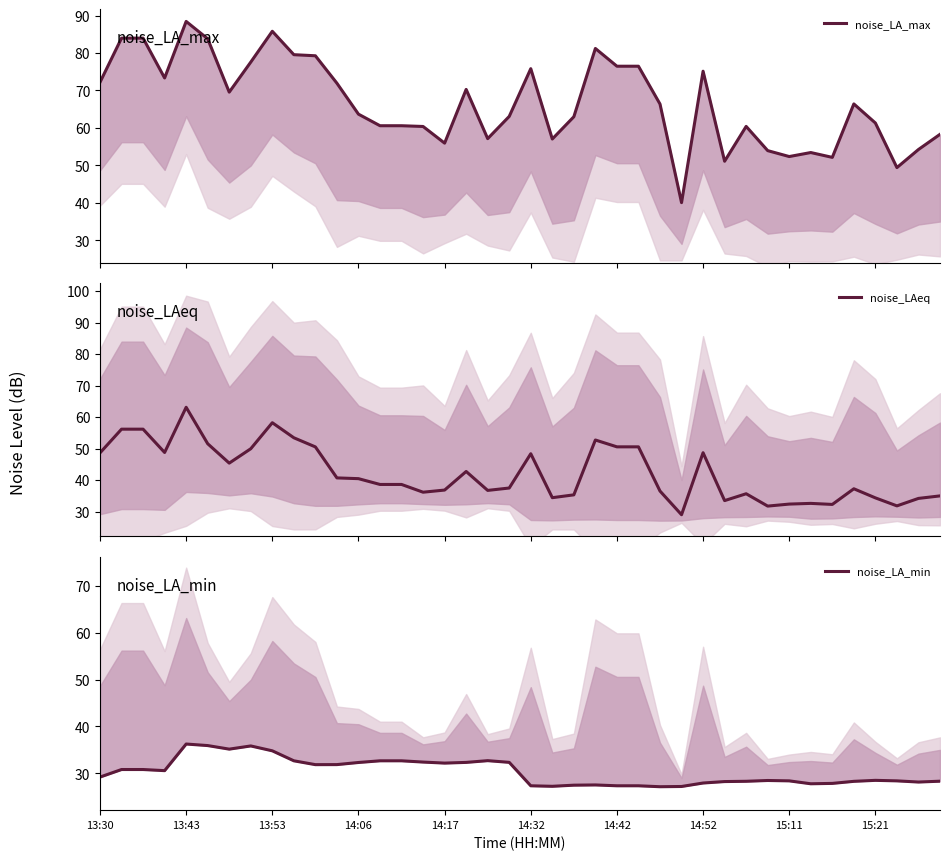

True or false: noise_LAeq has more than 1 points higher than both neighbors.

True